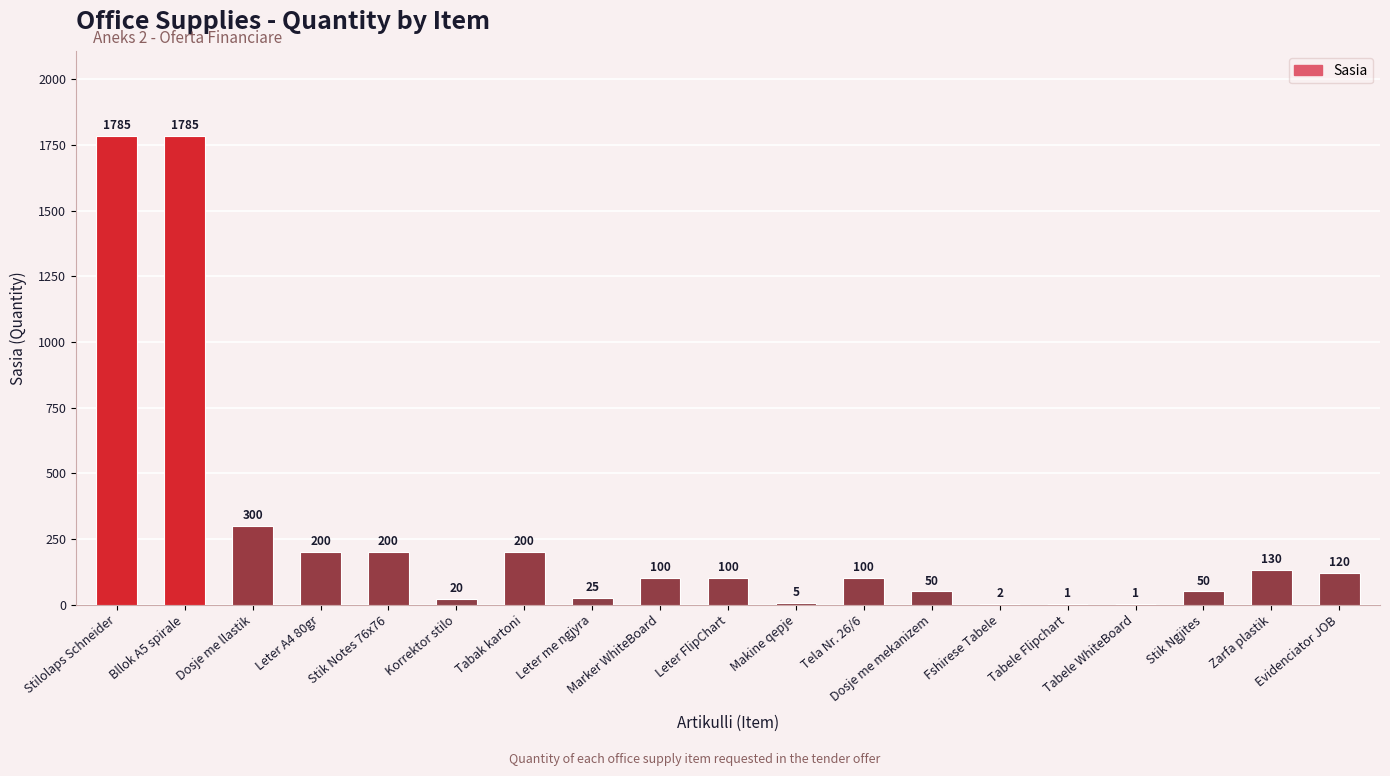

Between Leter FlipChart and Bllok A5 spirale, which is larger?

Bllok A5 spirale